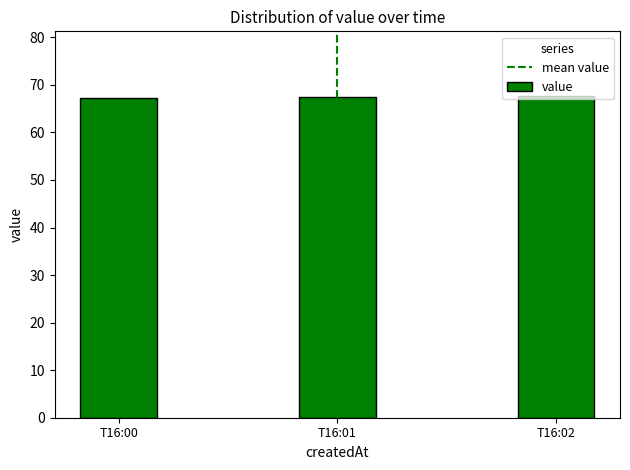

What is the ratio of the value at T16:00 to the value at T16:02?

1.0